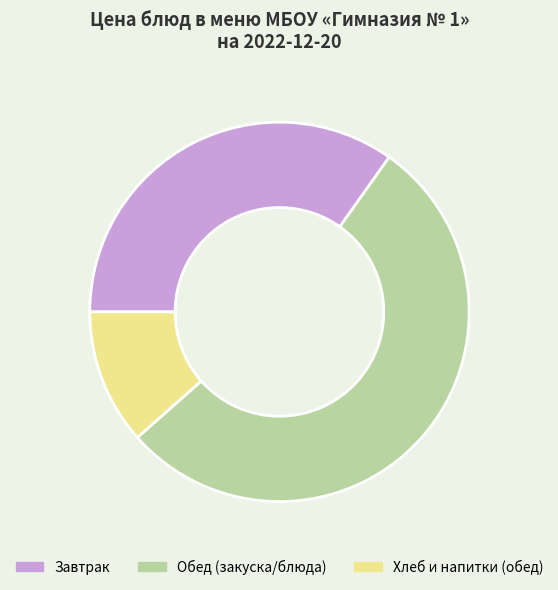

Rank the categories by value from lowest to highest.

Хлеб и напитки (обед), Завтрак, Обед (закуска/блюда)